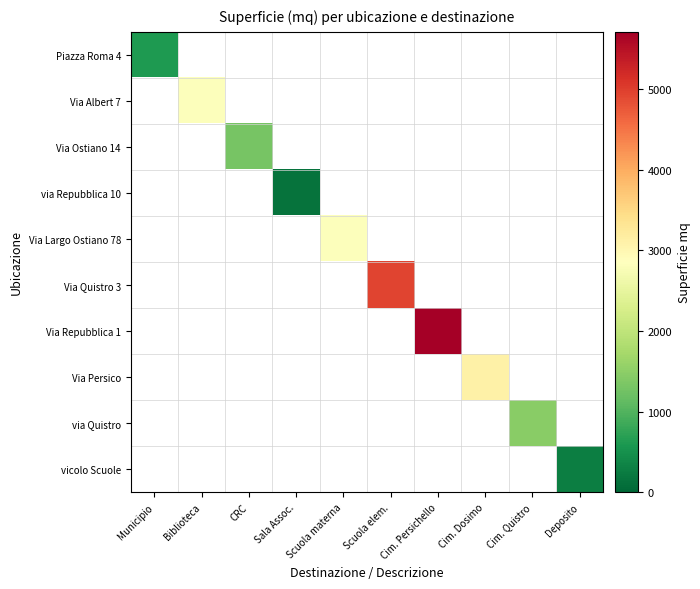

At how many categories does at least one series exceed 4310?

2